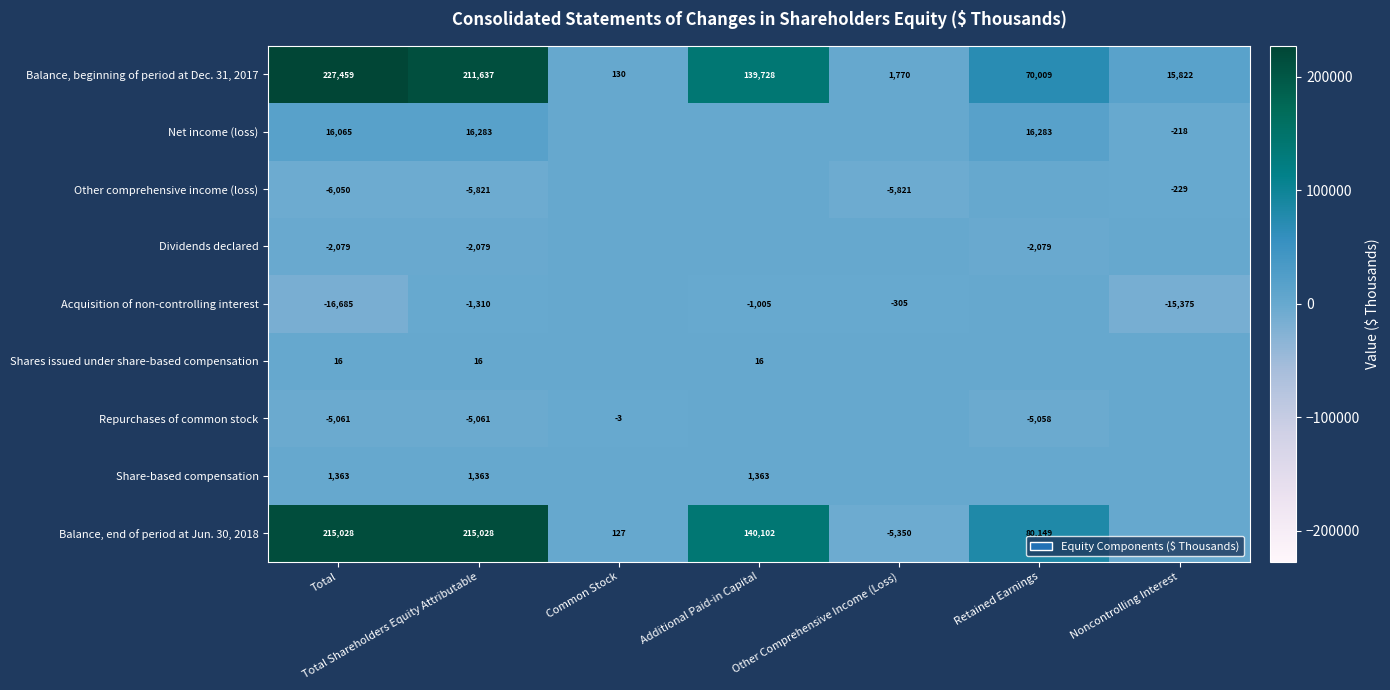

The Share-based compensation series shows 1363 at Total Shareholders Equity Attributable. True or false?

True